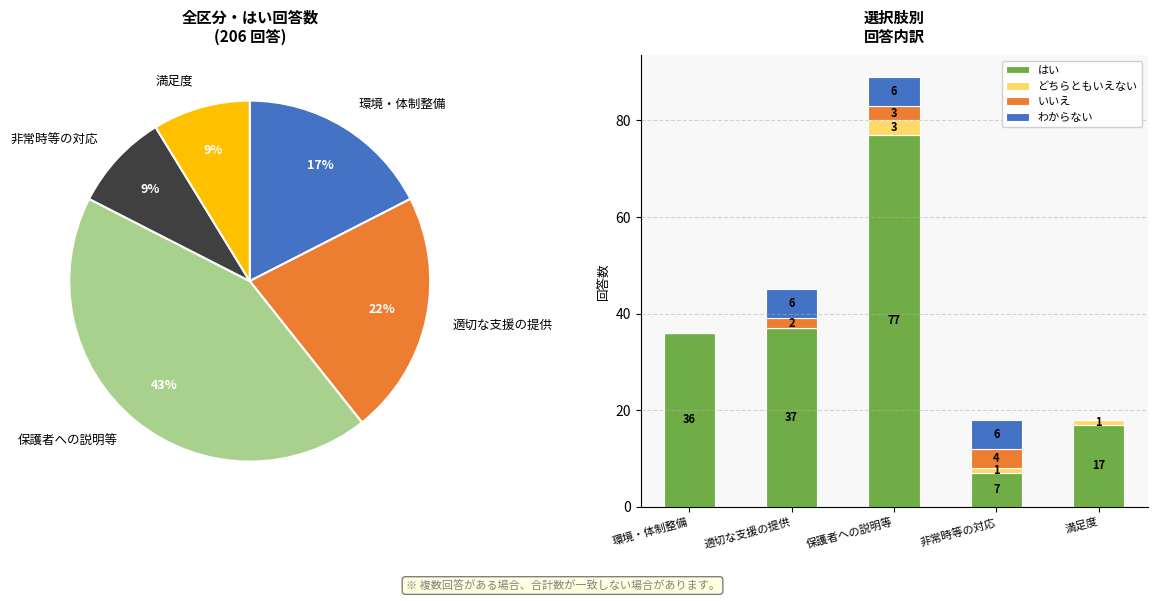

Which series has the widest spread of values?

はい